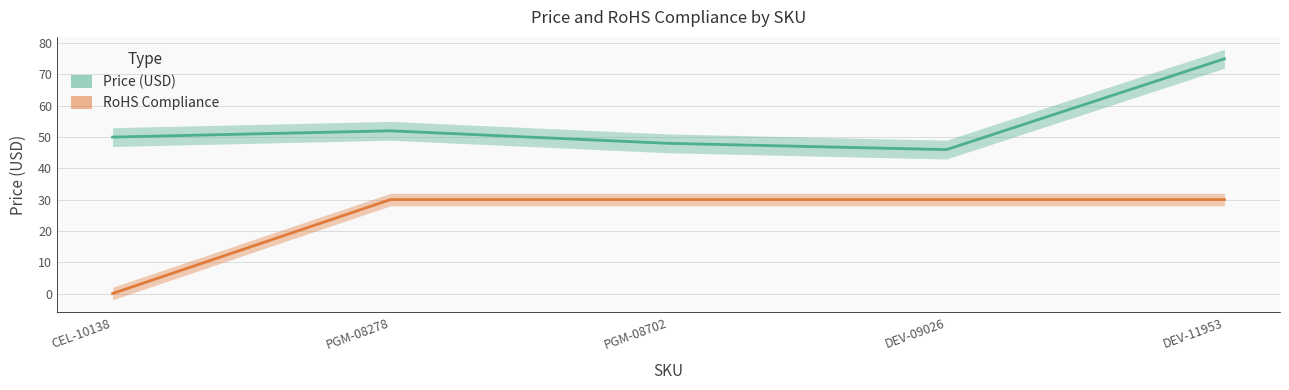

What is the sum of the RoHS Compliance line values at PGM-08702 and DEV-09026?

60.0